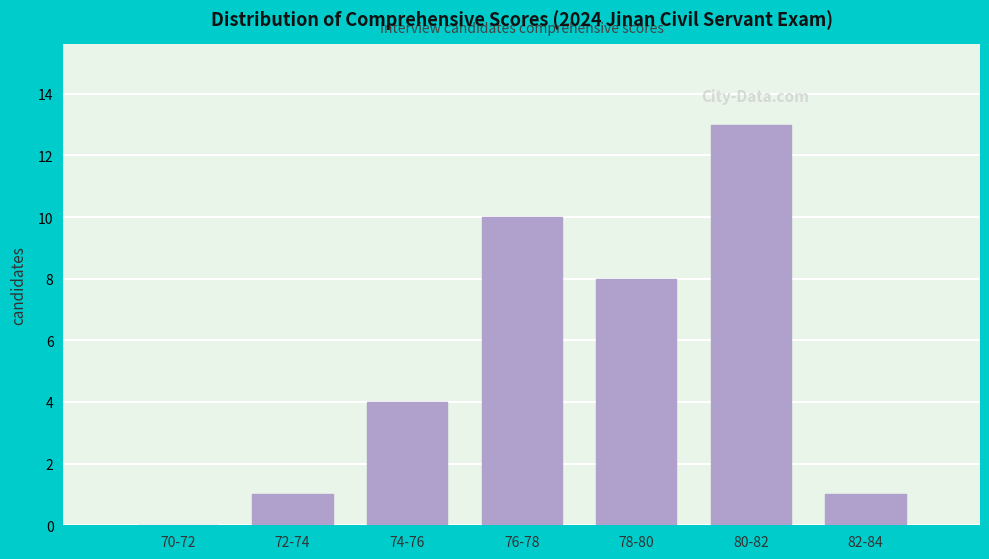

Reading left to right, transcribe all the data shown in this chart.

70-72=0	72-74=1	74-76=4	76-78=10	78-80=8	80-82=13	82-84=1